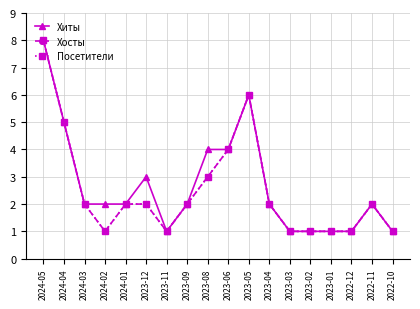

Is this an area chart (filled region under the line)?

No